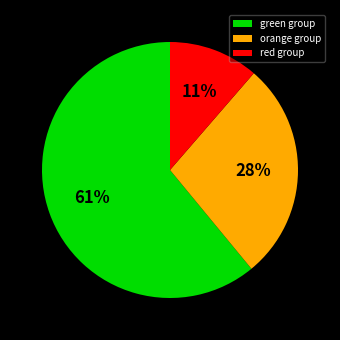

Do green group and orange group together represent more than half of the pie?

Yes